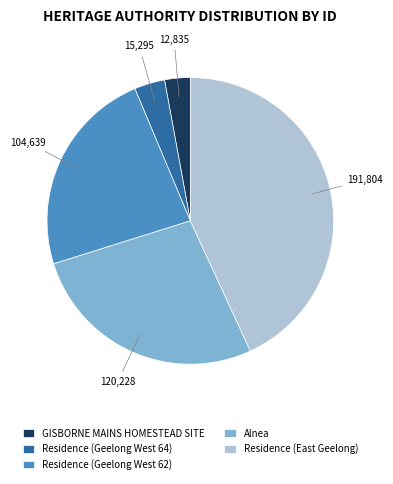

Rank the categories by value from highest to lowest.

Residence (East Geelong), Alnea, Residence (Geelong West 62), Residence (Geelong West 64), GISBORNE MAINS HOMESTEAD SITE